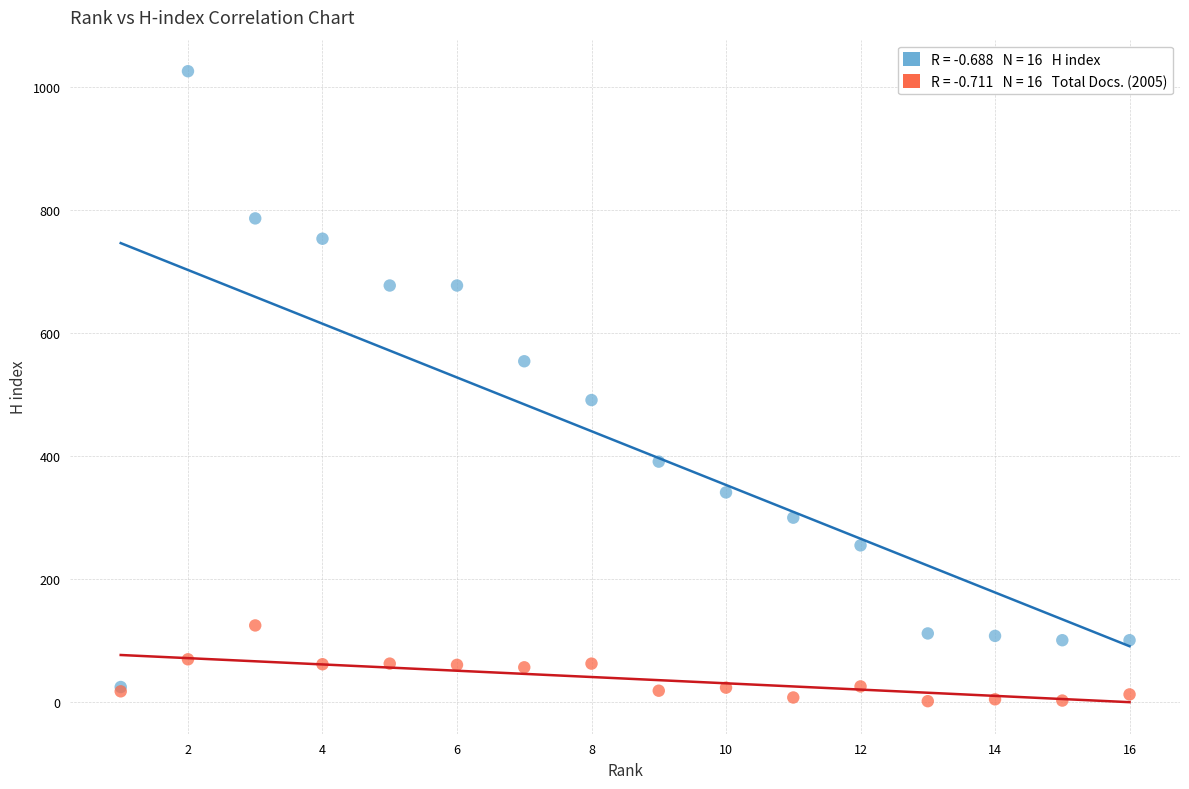

Across all series, what Y value is closest to 513?

491